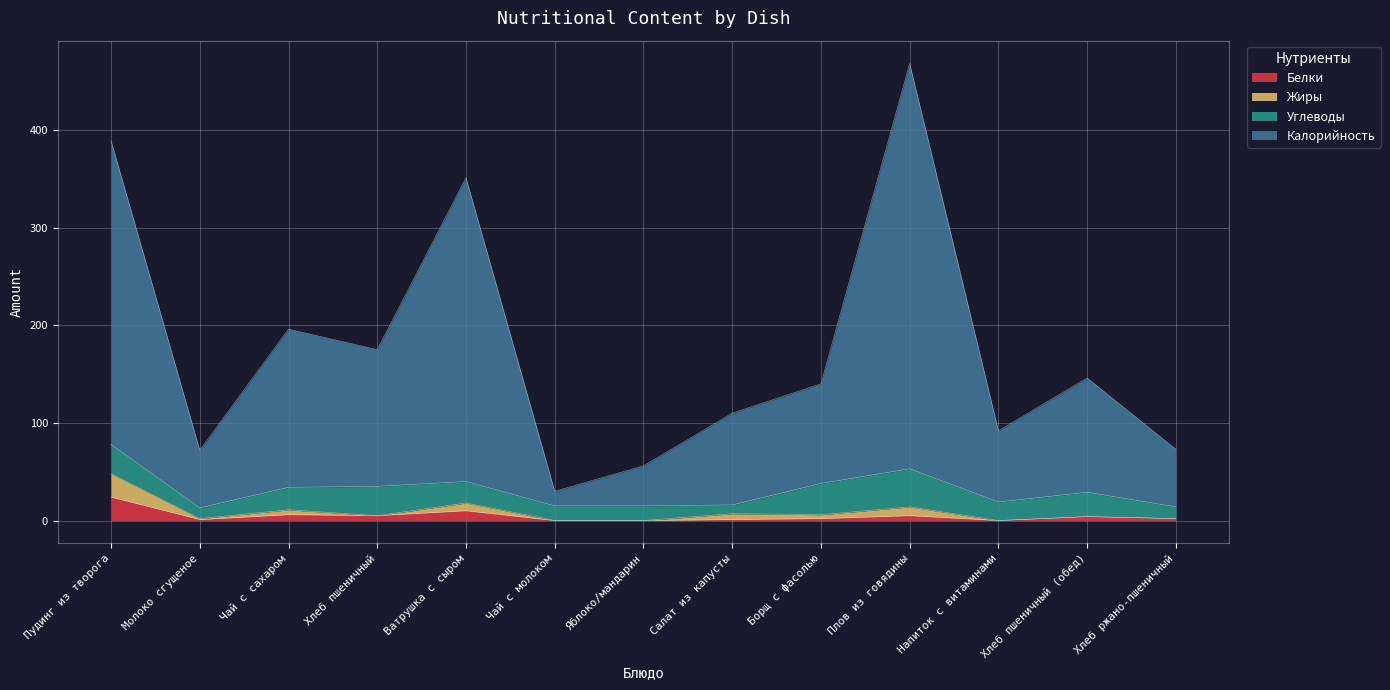

What is the difference between the maximum and second lowest values in the Белки series?

24